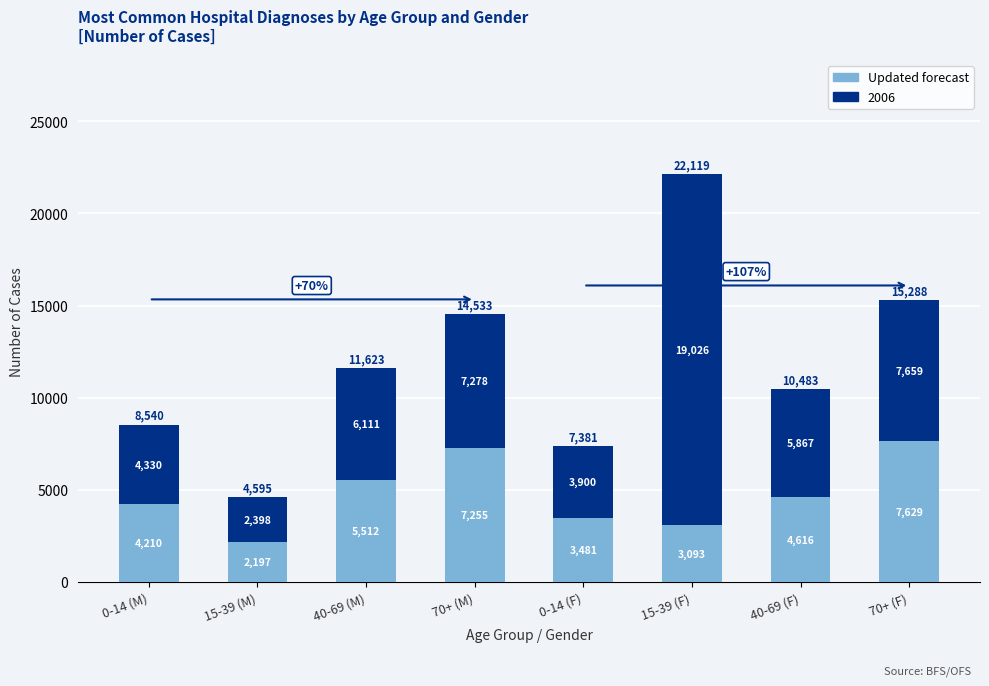

Reading left to right, what are the values for Updated forecast?

0-14 (M)=4210	15-39 (M)=2197	40-69 (M)=5512	70+ (M)=7255	0-14 (F)=3481	15-39 (F)=3093	40-69 (F)=4616	70+ (F)=7629